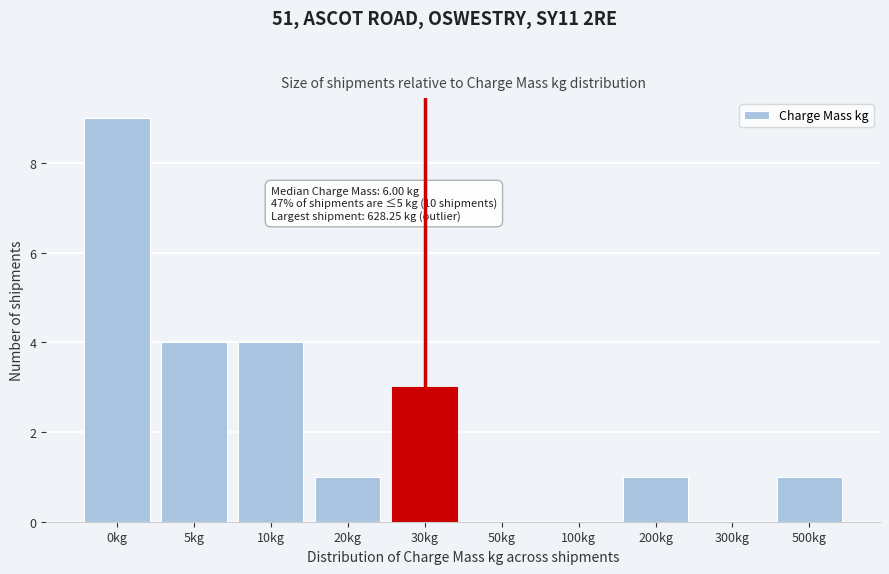

Reading left to right, what are all the values shown in this chart?

0kg=9	5kg=4	10kg=4	20kg=1	30kg=3	50kg=0	100kg=0	200kg=1	300kg=0	500kg=1